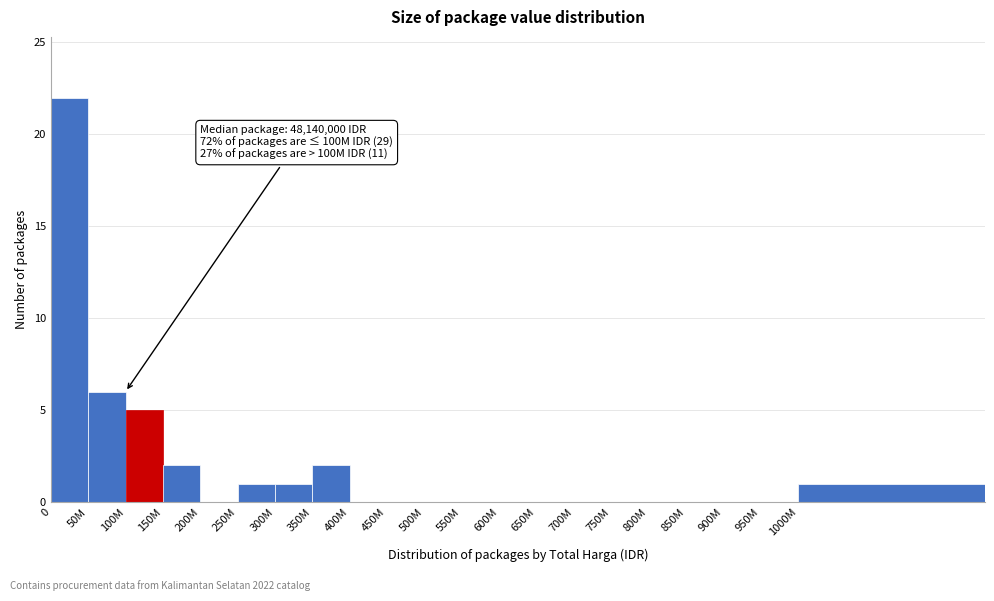

Reading left to right, transcribe all the data shown in this chart.

0=22	50M=6	100M=5	150M=2	200M=0	250M=1	300M=1	350M=2	400M=0	450M=0	500M=0	550M=0	600M=0	650M=0	700M=0	750M=0	800M=0	850M=0	900M=0	950M=0	1000M=1